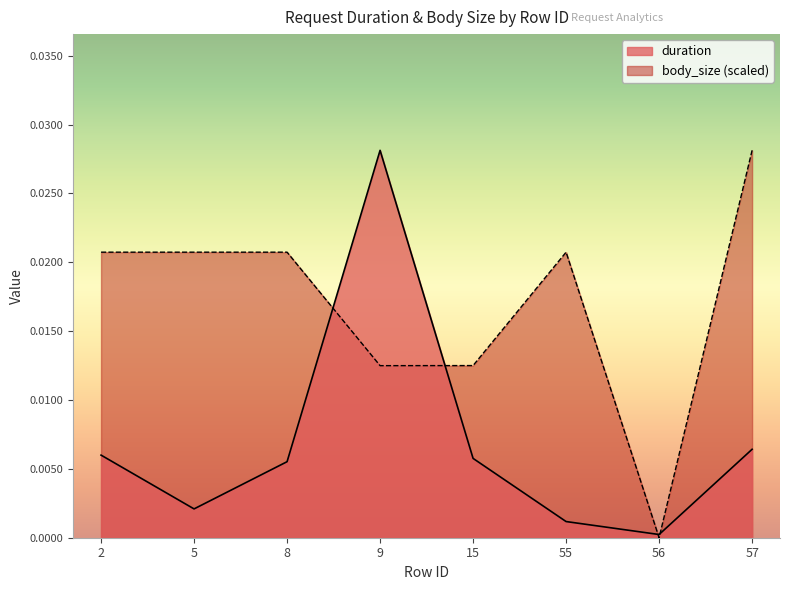

List the series in order of their peak value, lowest first.

duration, body_size